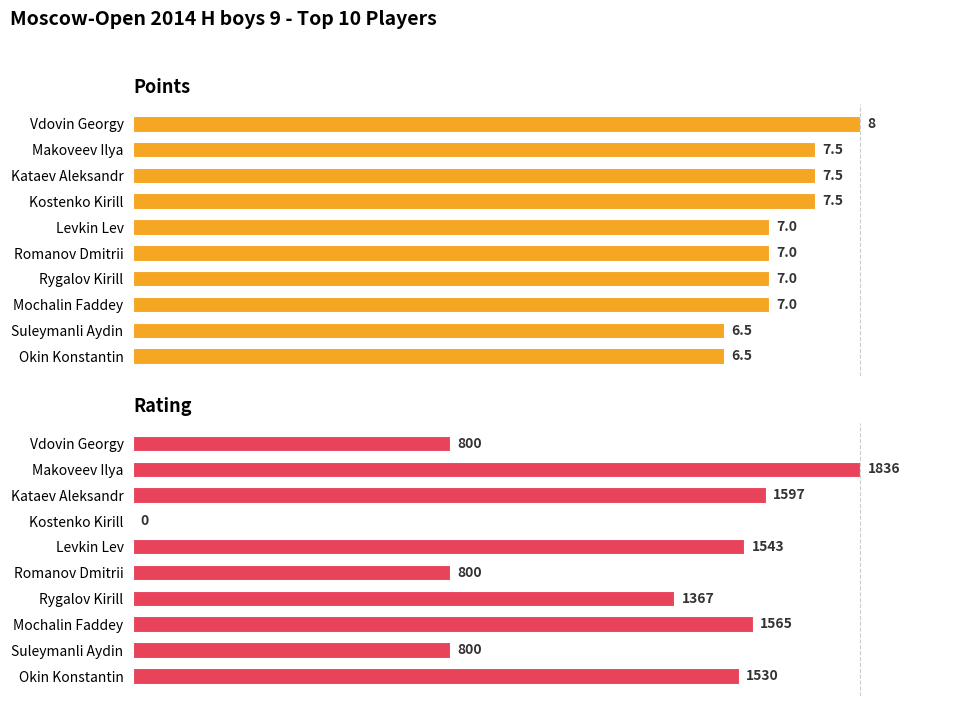

Are the bars horizontal?

Yes